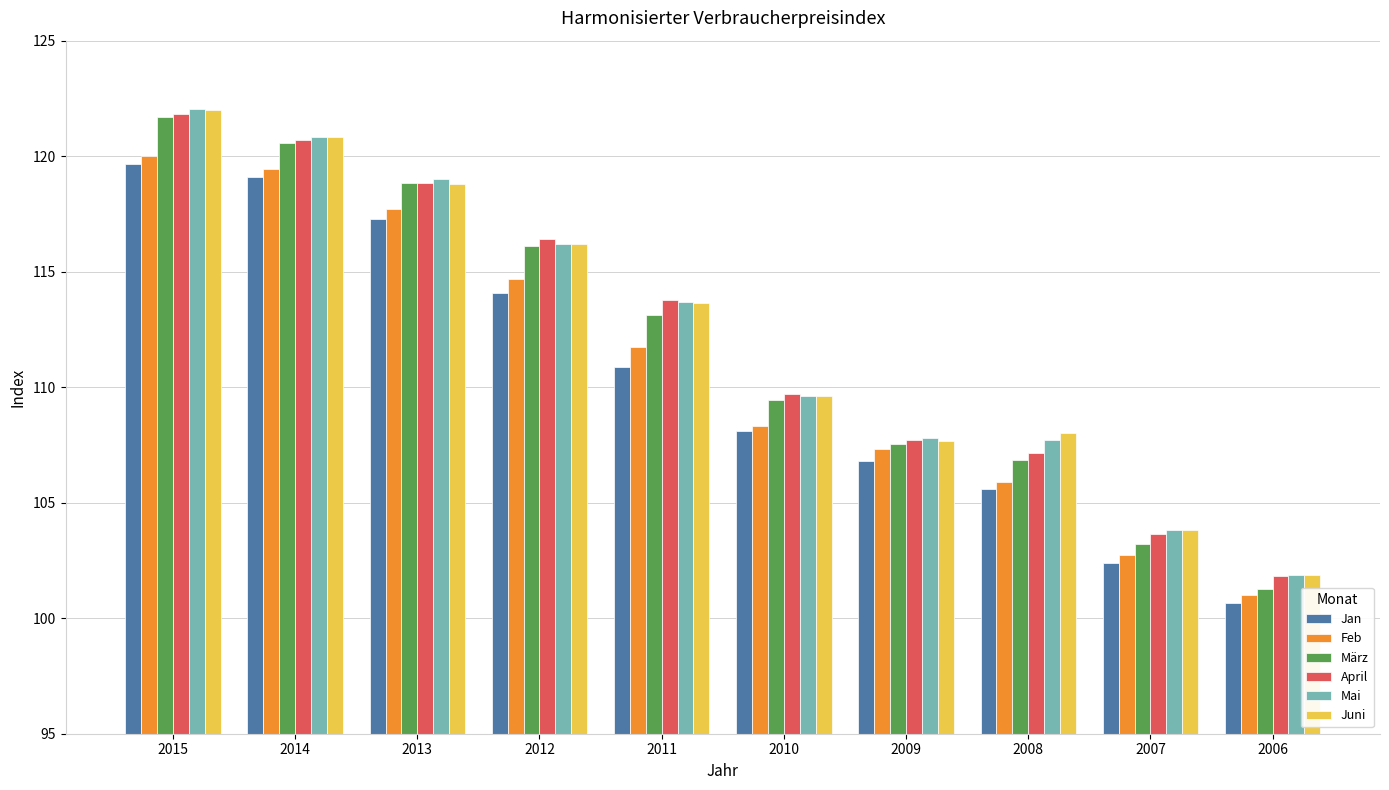

Where does the Jan series first go above 110?

2015